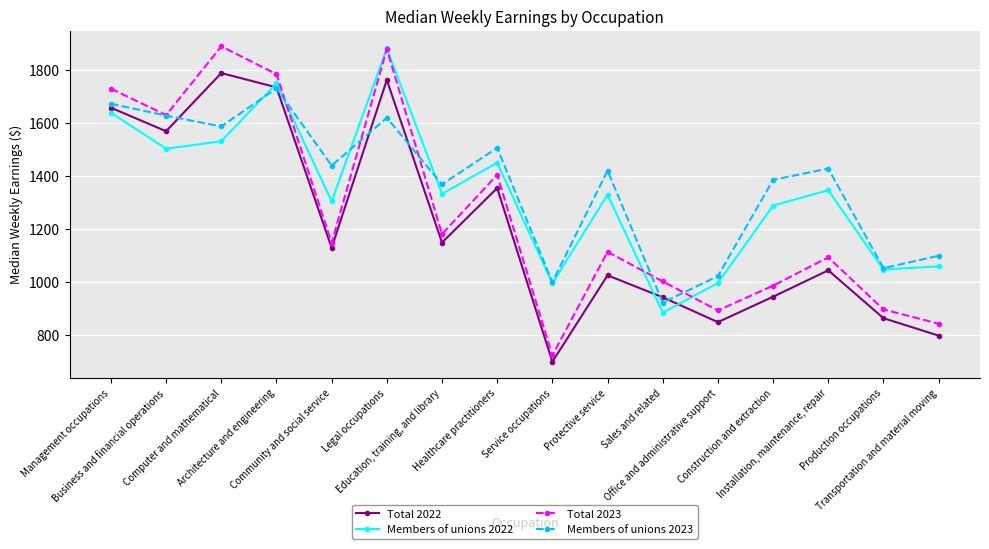

What is the value of the Total 2023 point at the 1st from the left?

1730